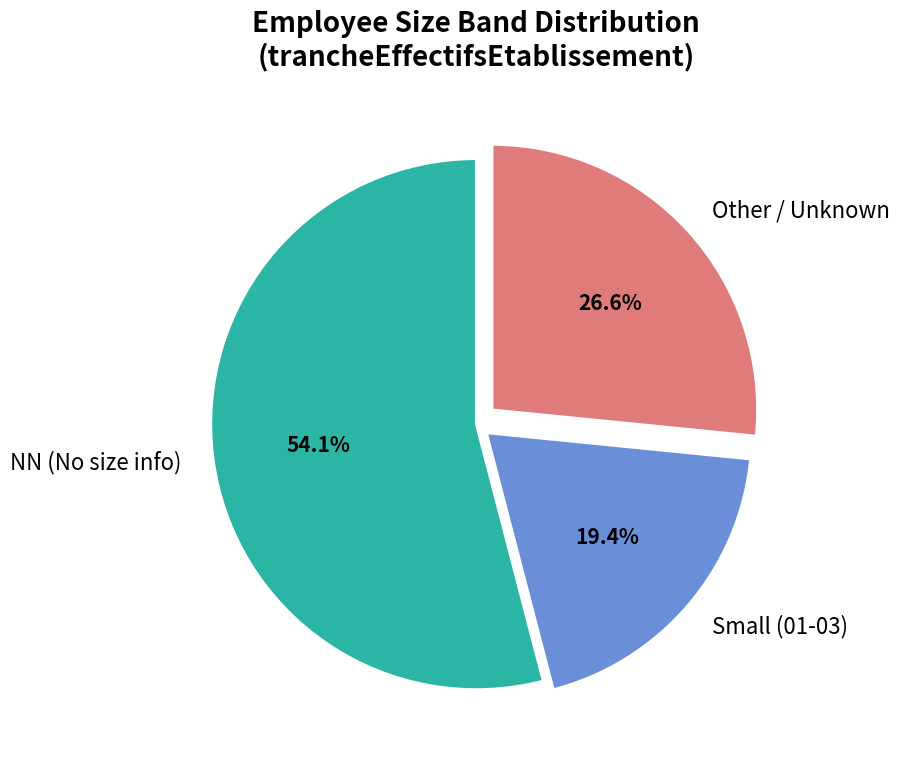

What is the largest slice in the pie chart?

NN (No size info)